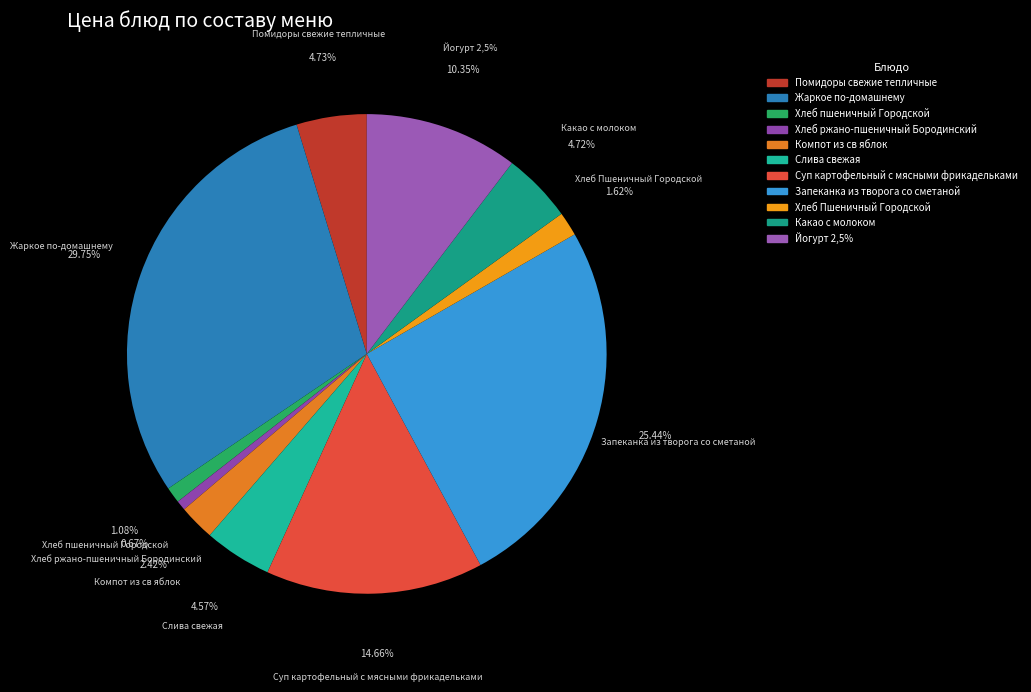

Count the number of slices in the pie.

11